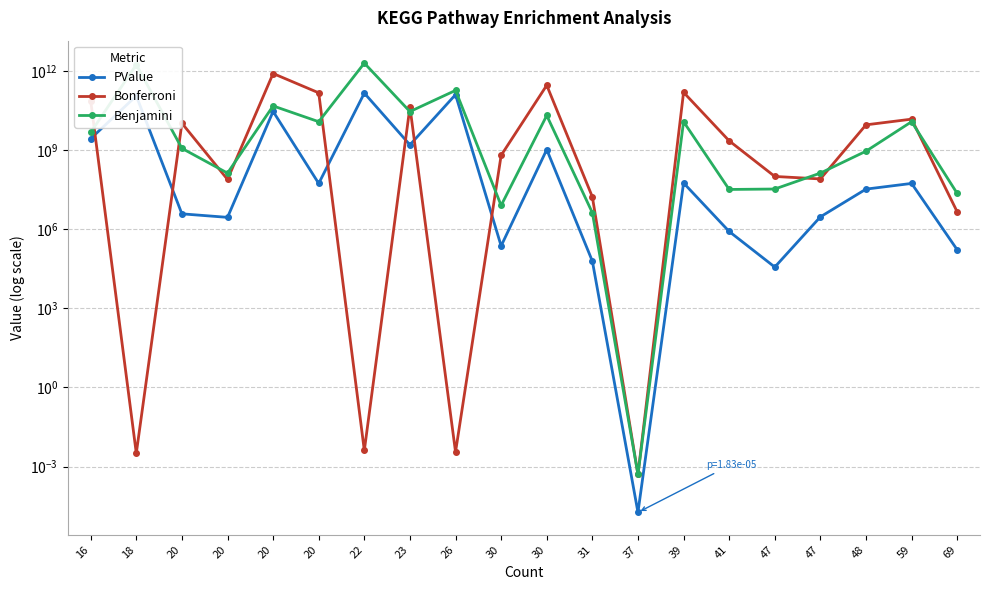

What is the difference between the maximum and minimum values in the PValue series?

148341039620.3